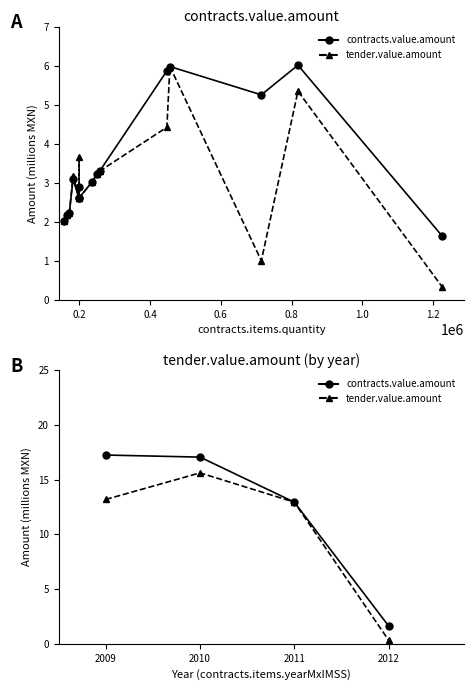

True or false: tender.value.amount and contracts.value.amount intersect in this chart.

False